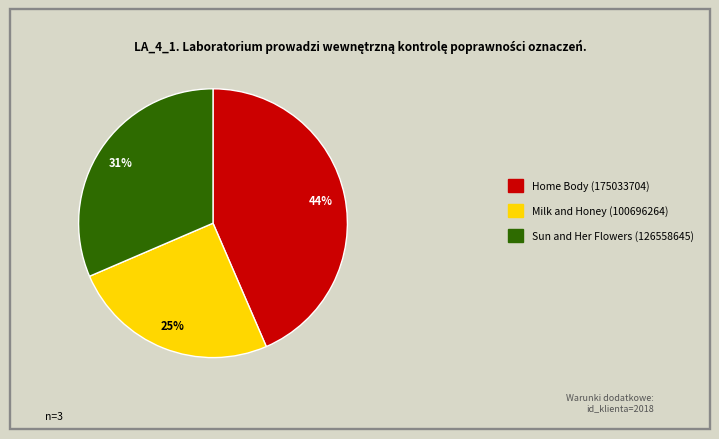

Is the sum of Sun and Her Flowers (126558645) and Home Body (175033704) greater than half?

Yes